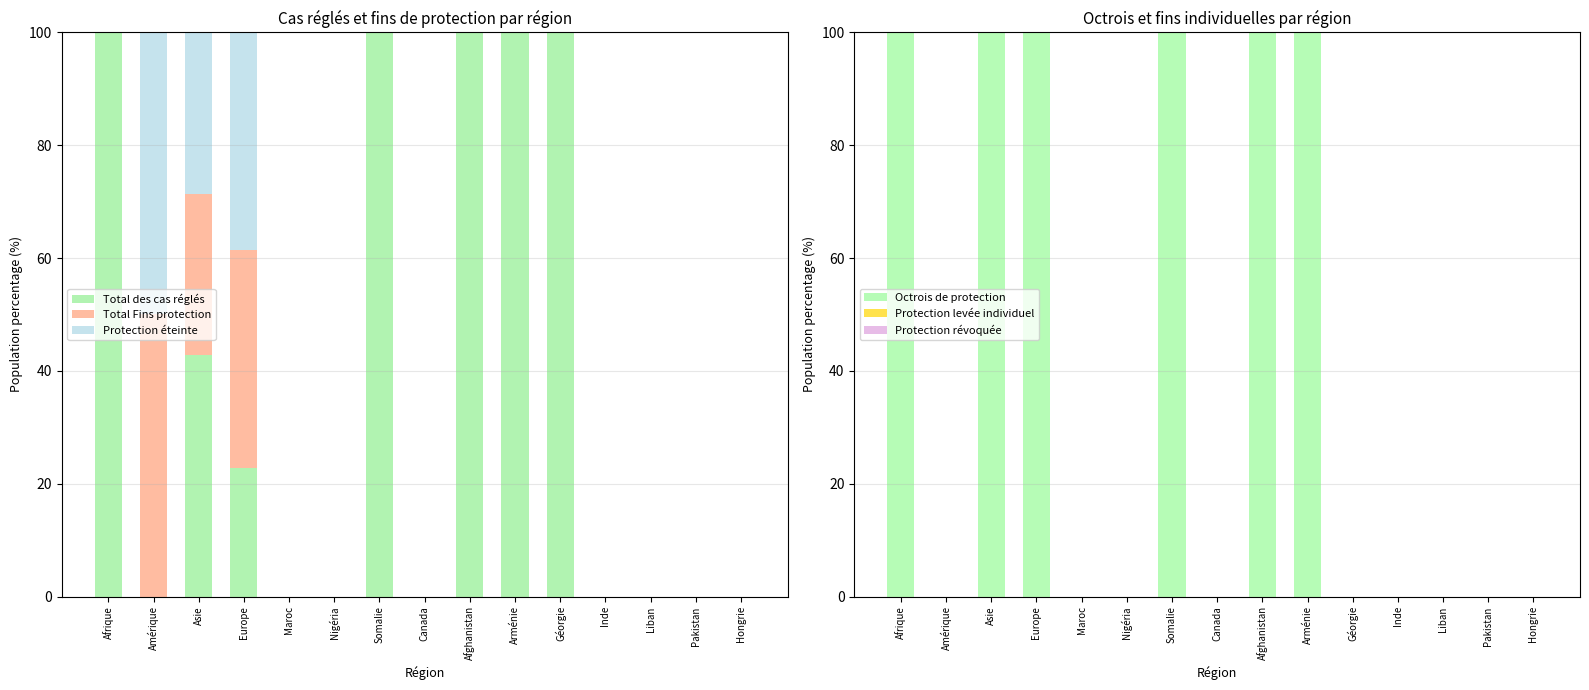

The Total des cas réglés series shows 100.0 at Afghanistan. True or false?

True